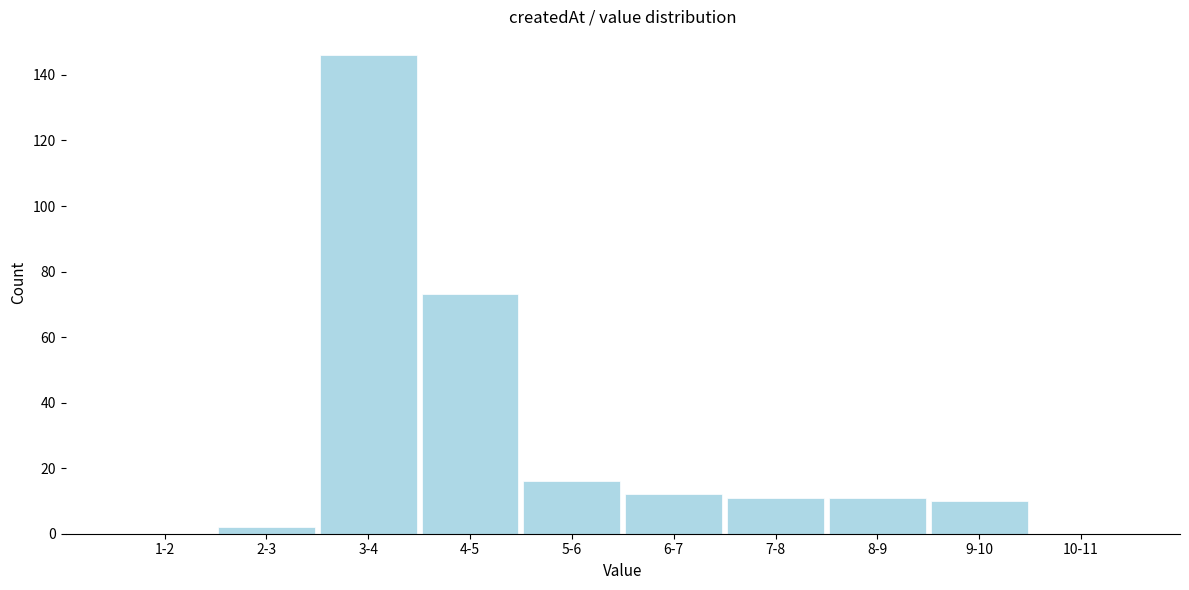

Reading left to right, transcribe all the data shown in this chart.

1-2=0	2-3=2	3-4=146	4-5=73	5-6=16	6-7=12	7-8=11	8-9=11	9-10=10	10-11=0